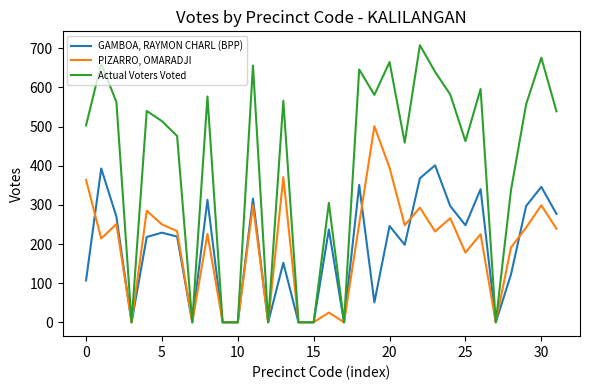

Which series has the largest total across all categories?

Actual Voters Voted